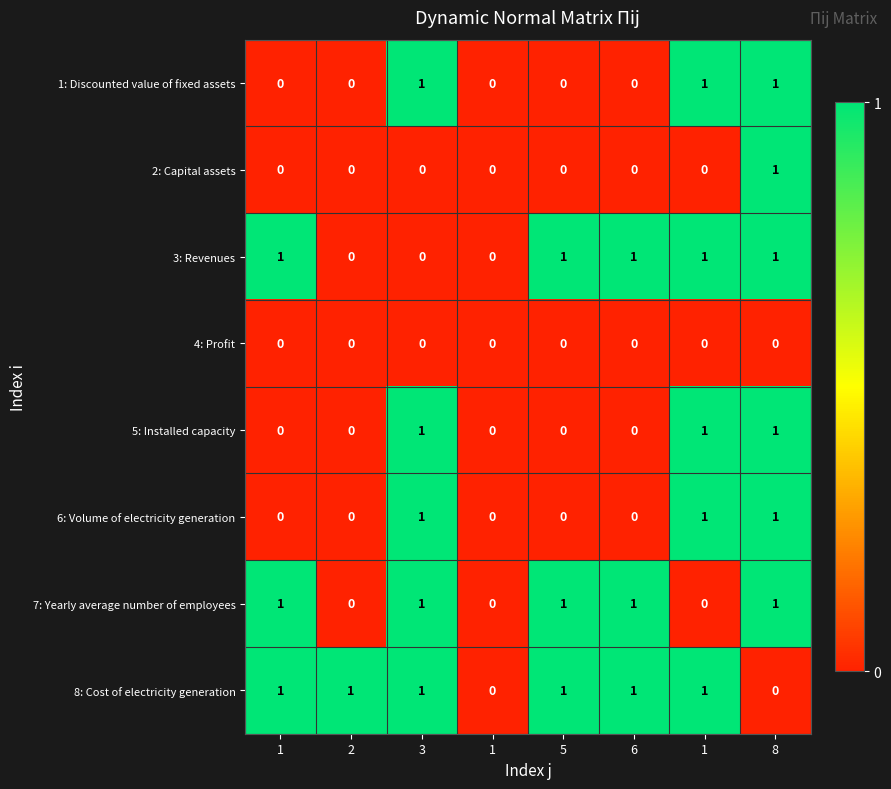

How many values in the 5: Installed capacity series exceed 0?

3